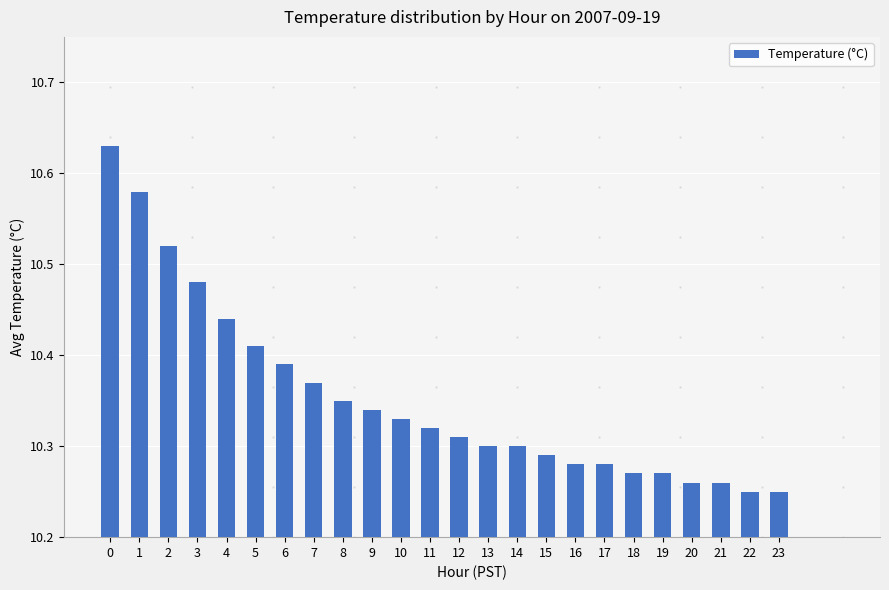

Count the values in the range 10 to 11.

24